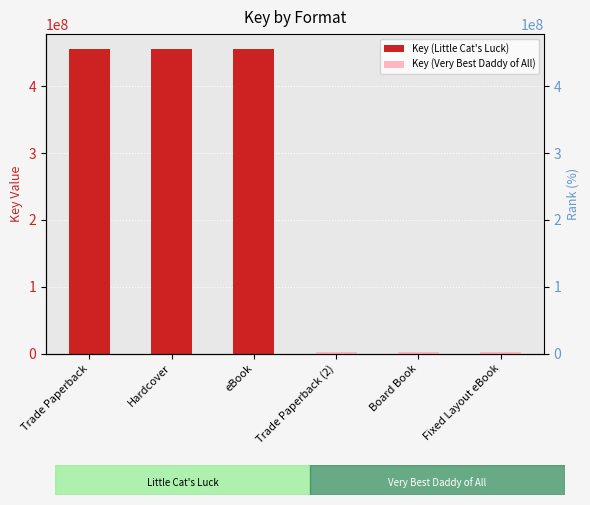

How many values are below 455327450?

3